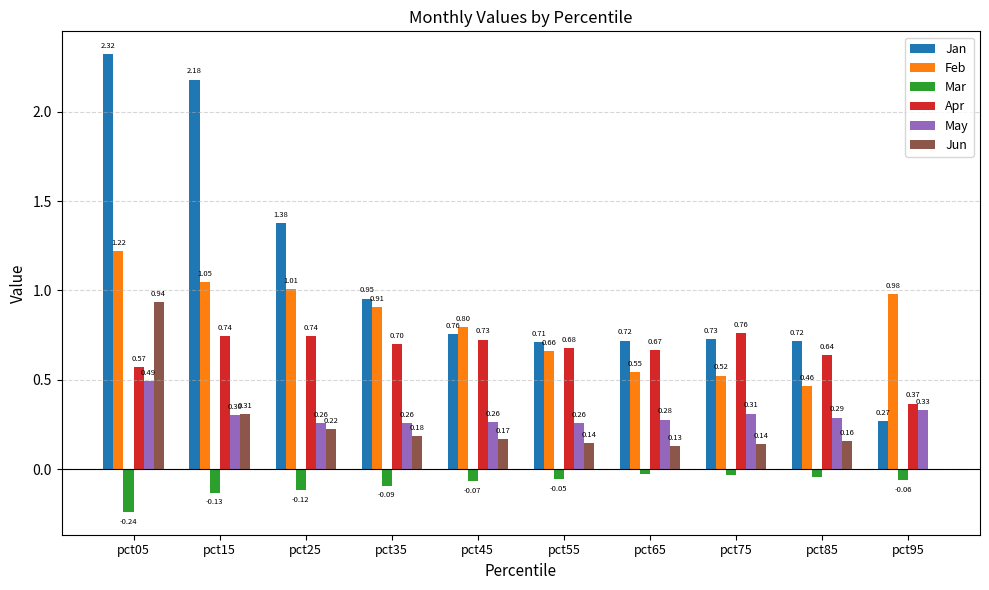

Does the chart contain stacked bars?

No